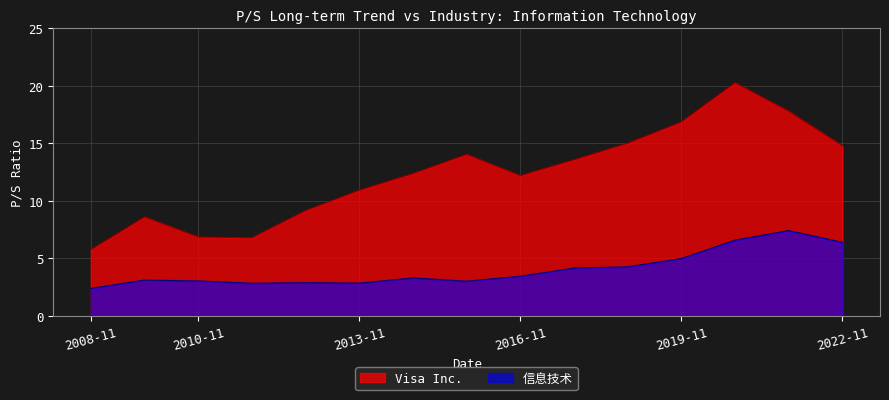

True or false: 信息技术 and Visa Inc. cross at least once.

False